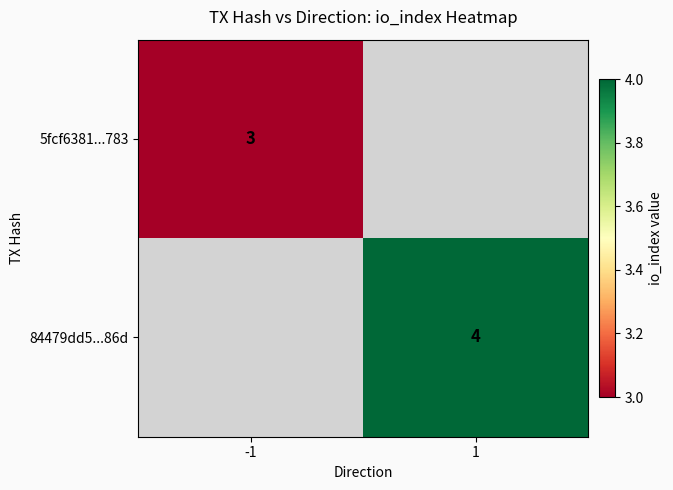

Is the value of 84479dd5...86d at 1 greater than the value of 5fcf6381...783 at -1?

Yes